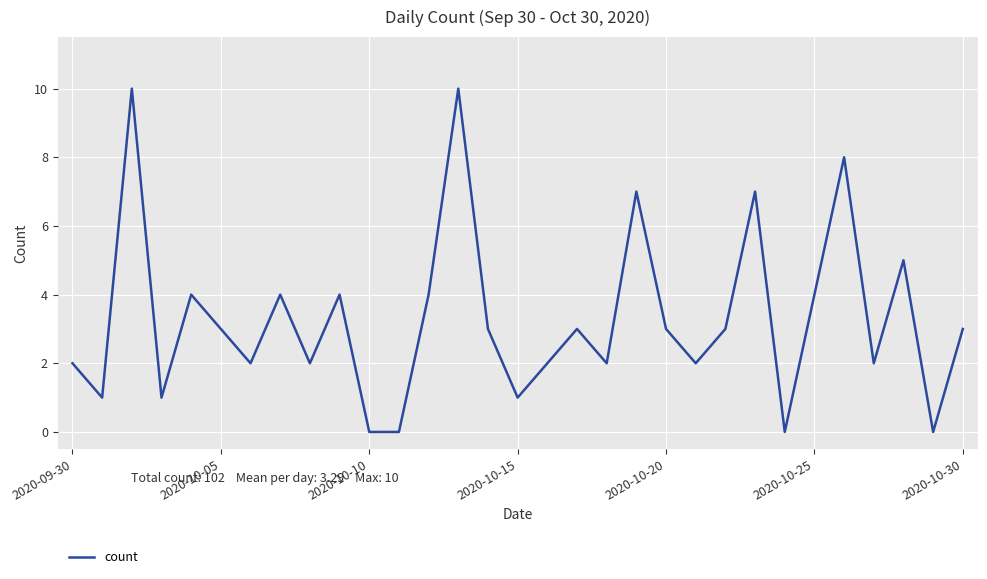

What is the greatest value displayed?

10